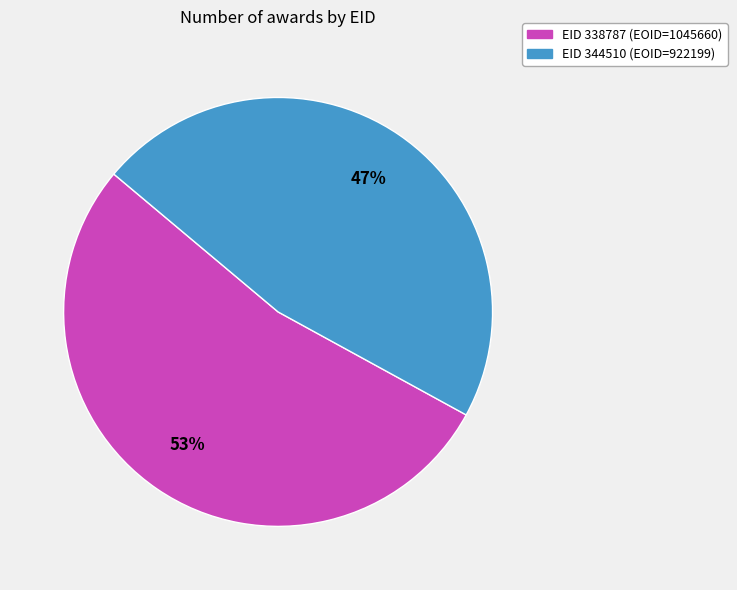

What is the smallest slice in the pie chart?

EID 344510 (EOID=922199)